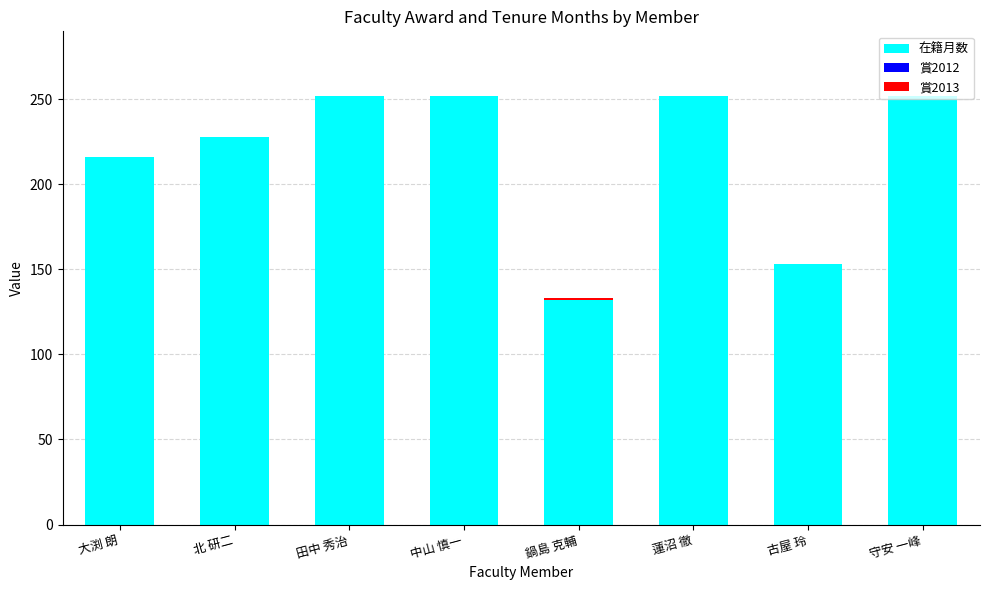

Where is 在籍月数 nearest to the value 192?

大渕 朗